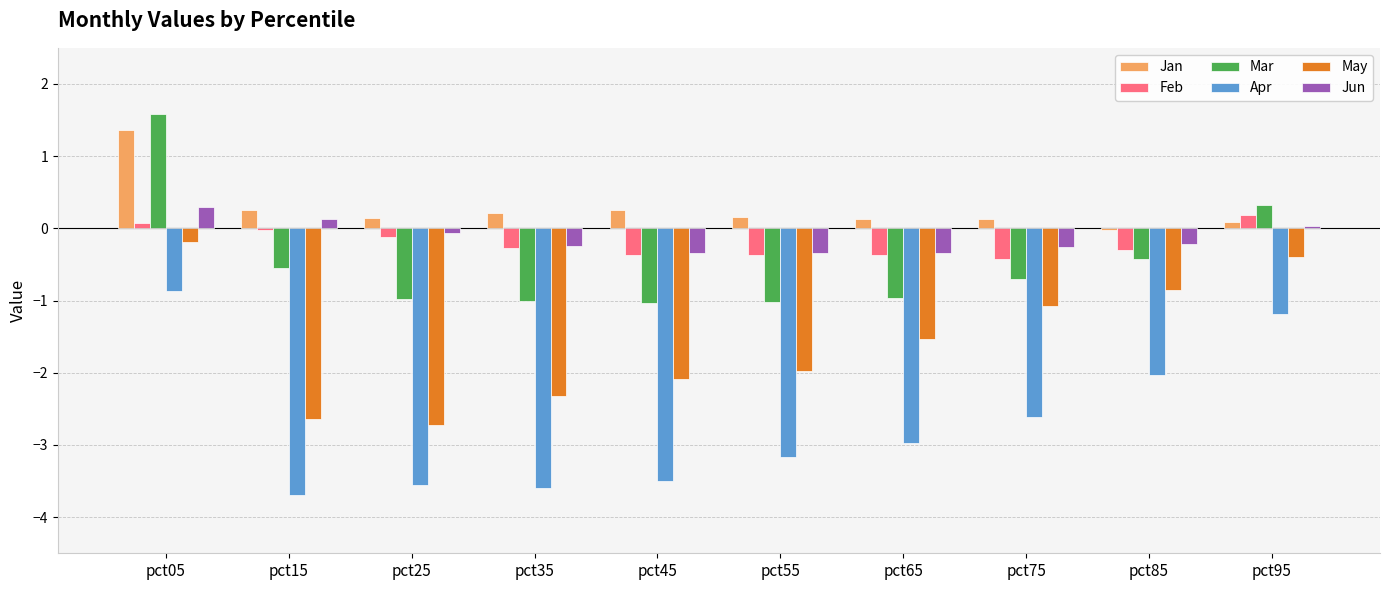

At how many categories does at least one series exceed 1?

1